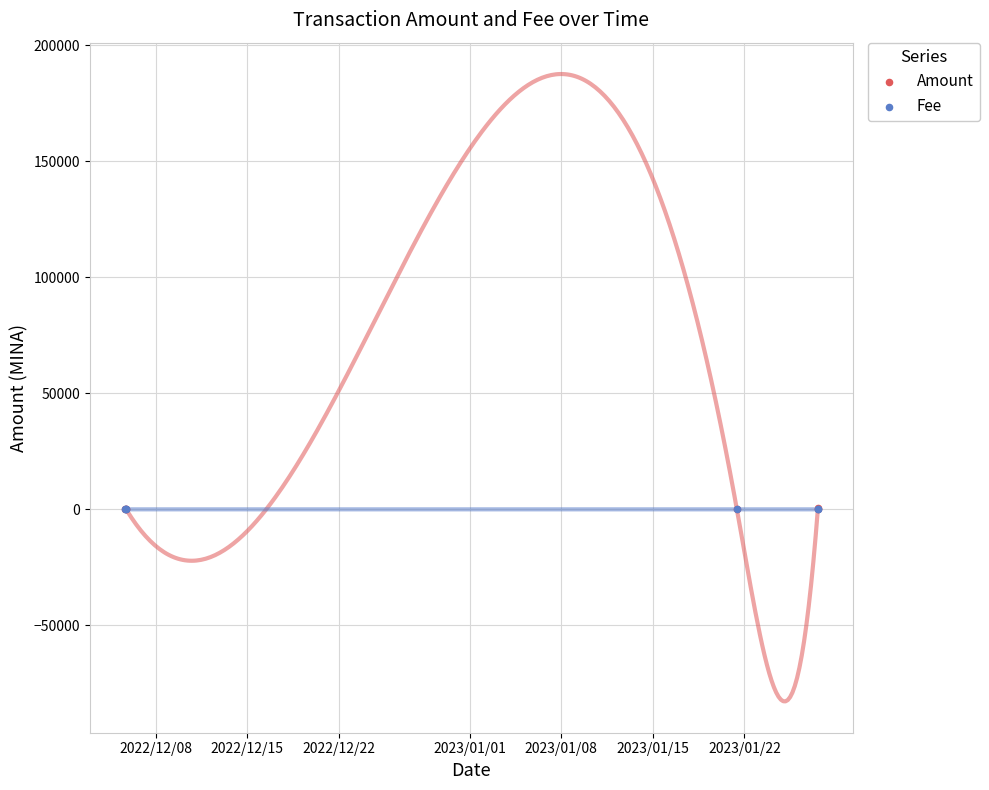

What are all the series names shown in the legend?

Amount, Fee